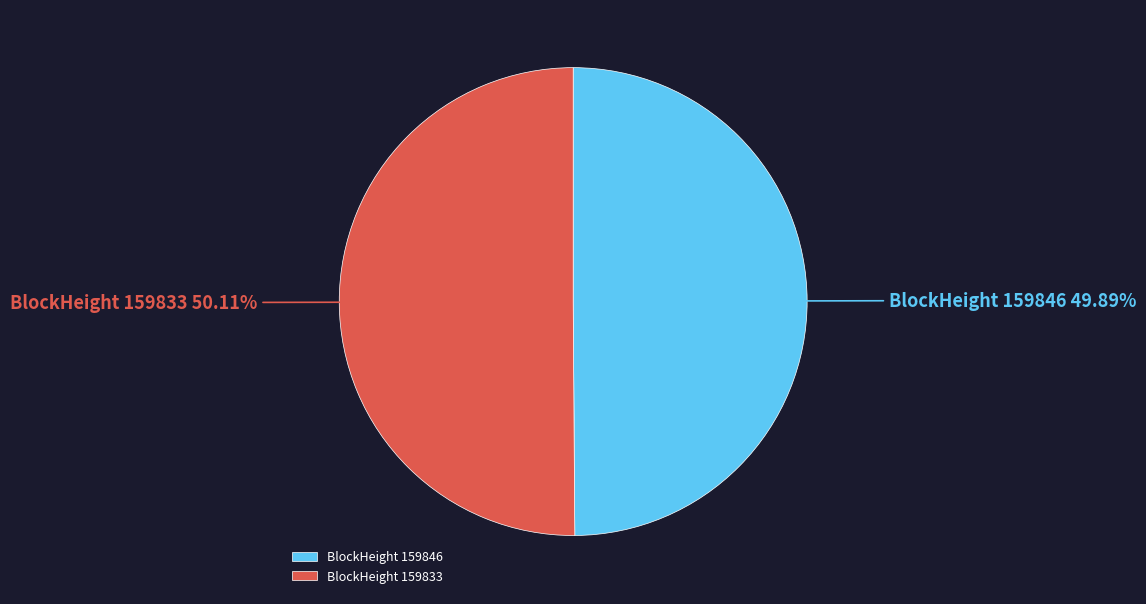

Do BlockHeight 159846 and BlockHeight 159833 together represent more than half of the pie?

Yes